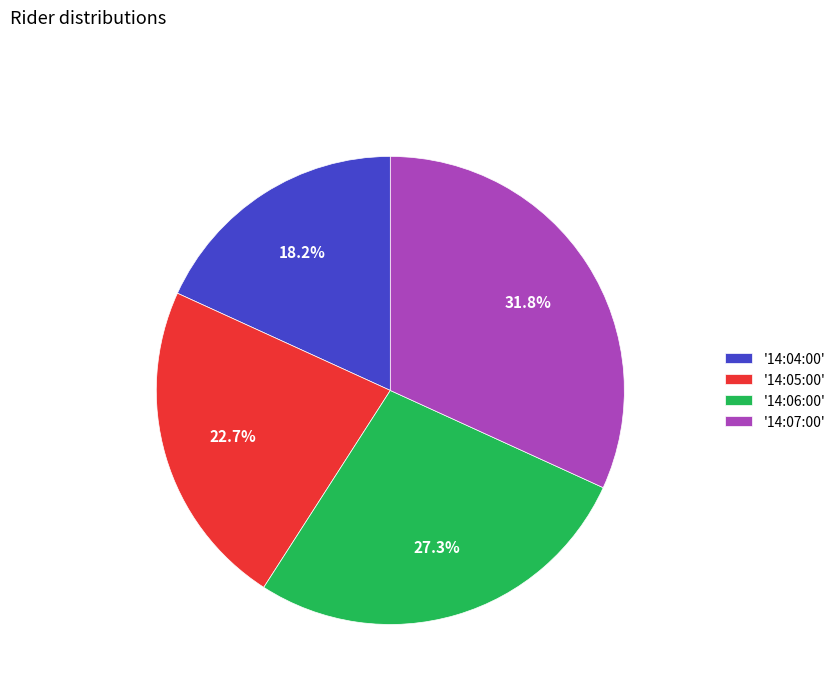

Which category has the biggest portion of the pie?

'14:07:00'